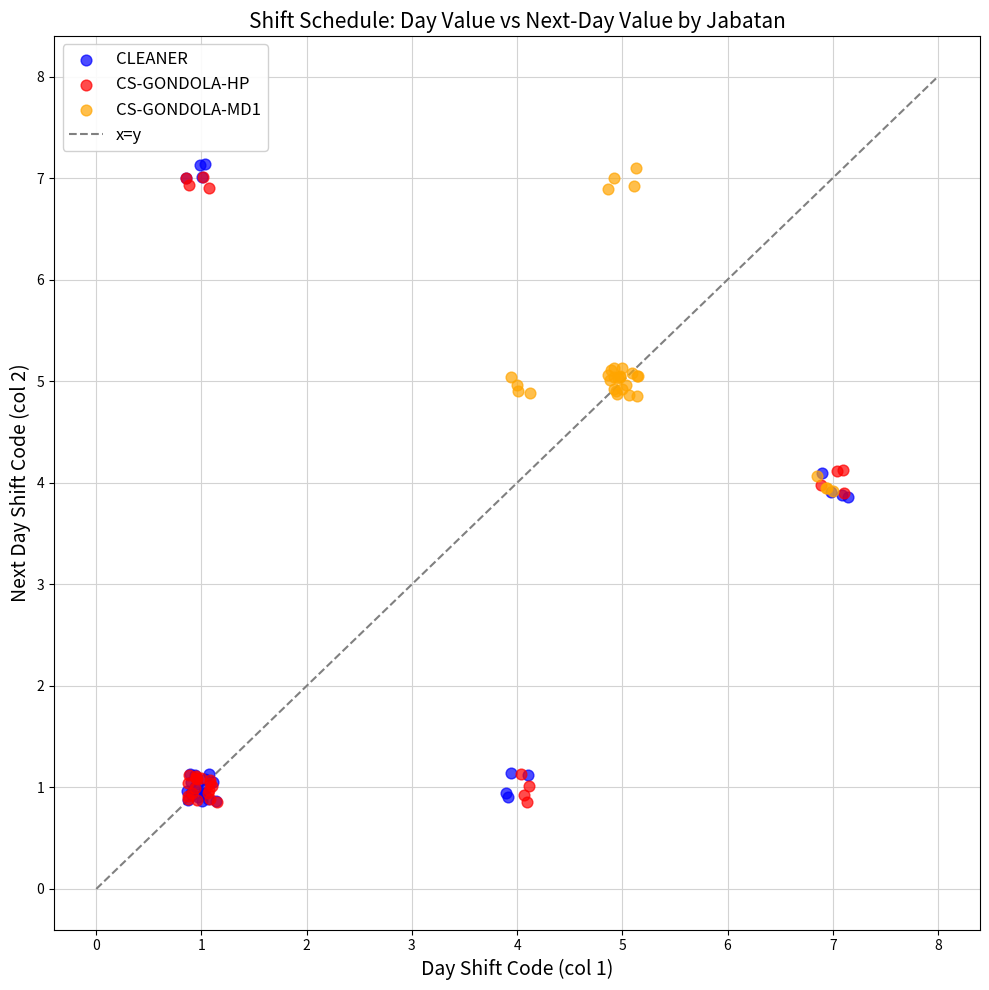

Which series has the widest spread of Y values?

CLEANER